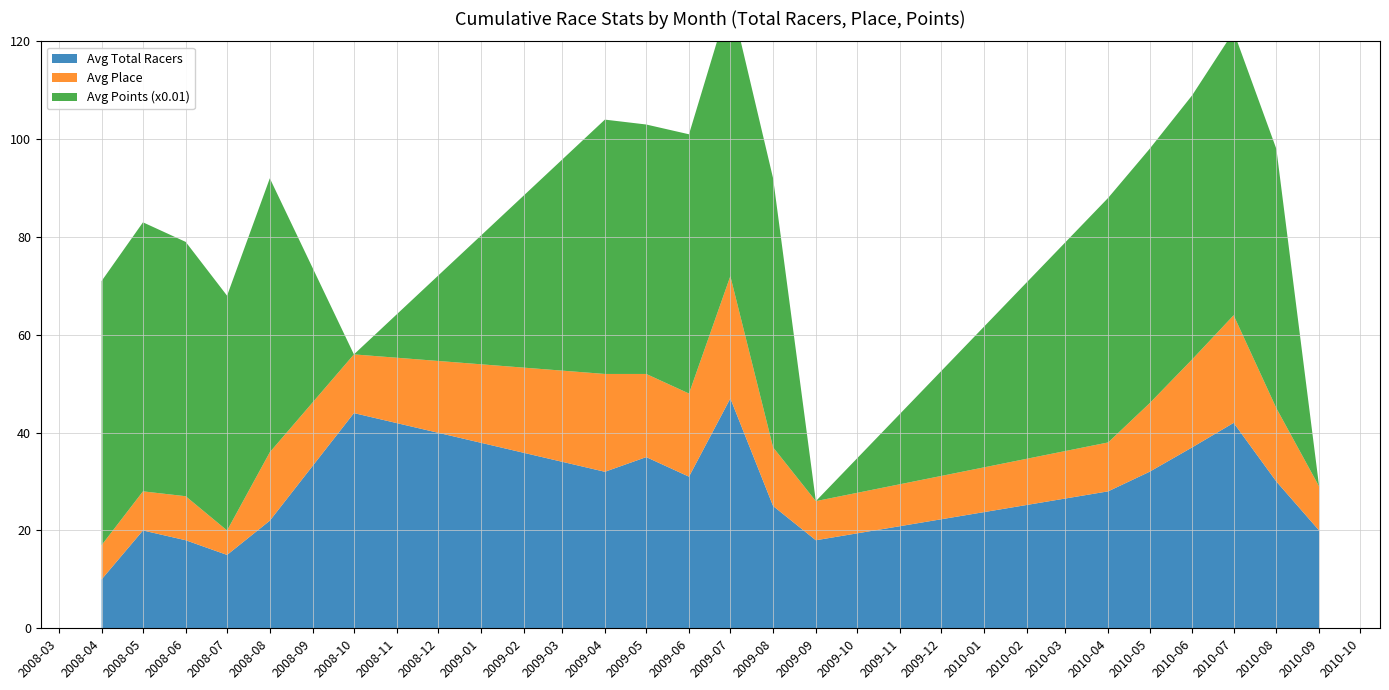

Reading left to right, extract all data points from this chart.

Avg Total Racers: 10	20	18	15	22	44	32	35	31	47	25	18	28	32	37	42	30	20
Avg Place: 7	8	9	5	14	12	20	17	17	25	12	8	10	14	18	22	15	9
Avg Points (x0.01): 54	55	52	48	56	0	52	51	53	57	55	0	50	52	54	58	53	0